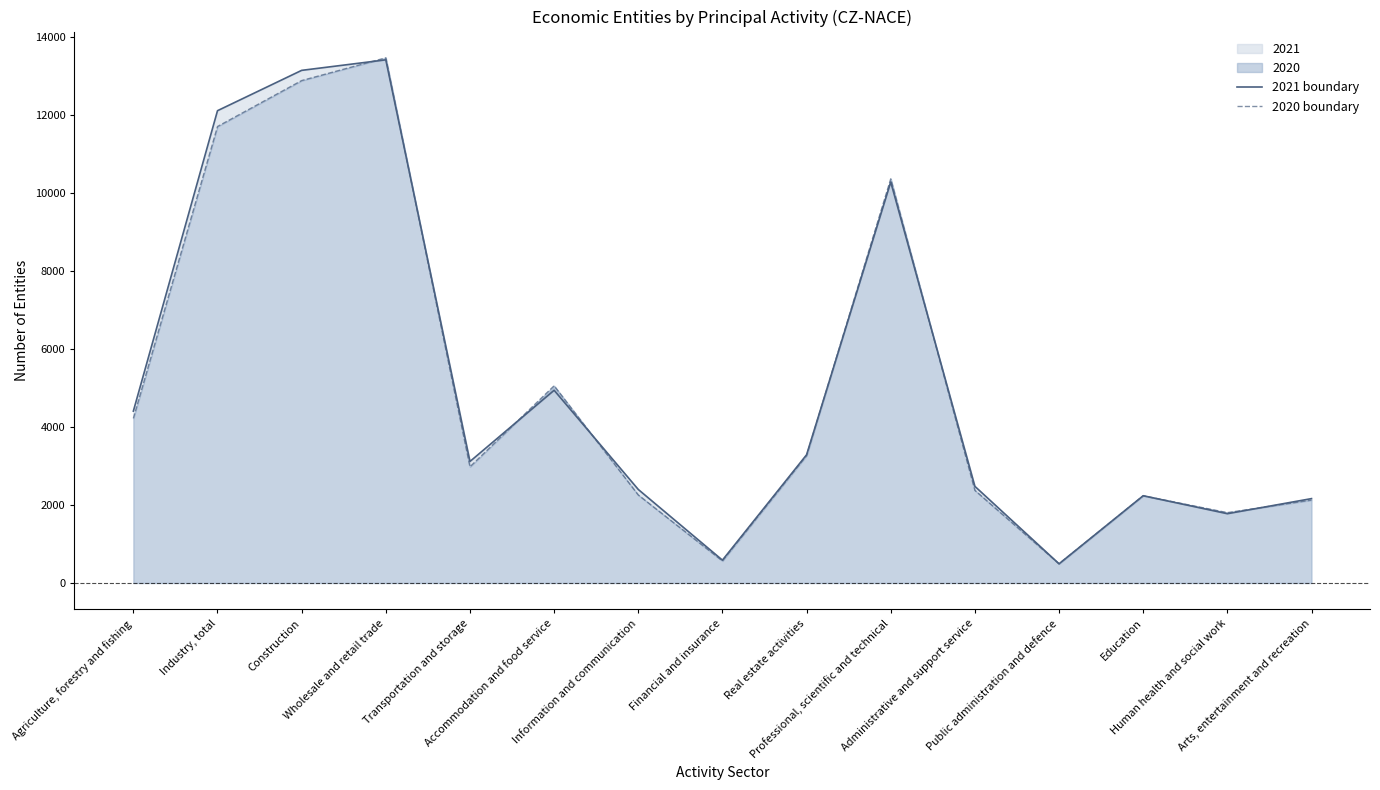

What is the greatest value displayed?

13476